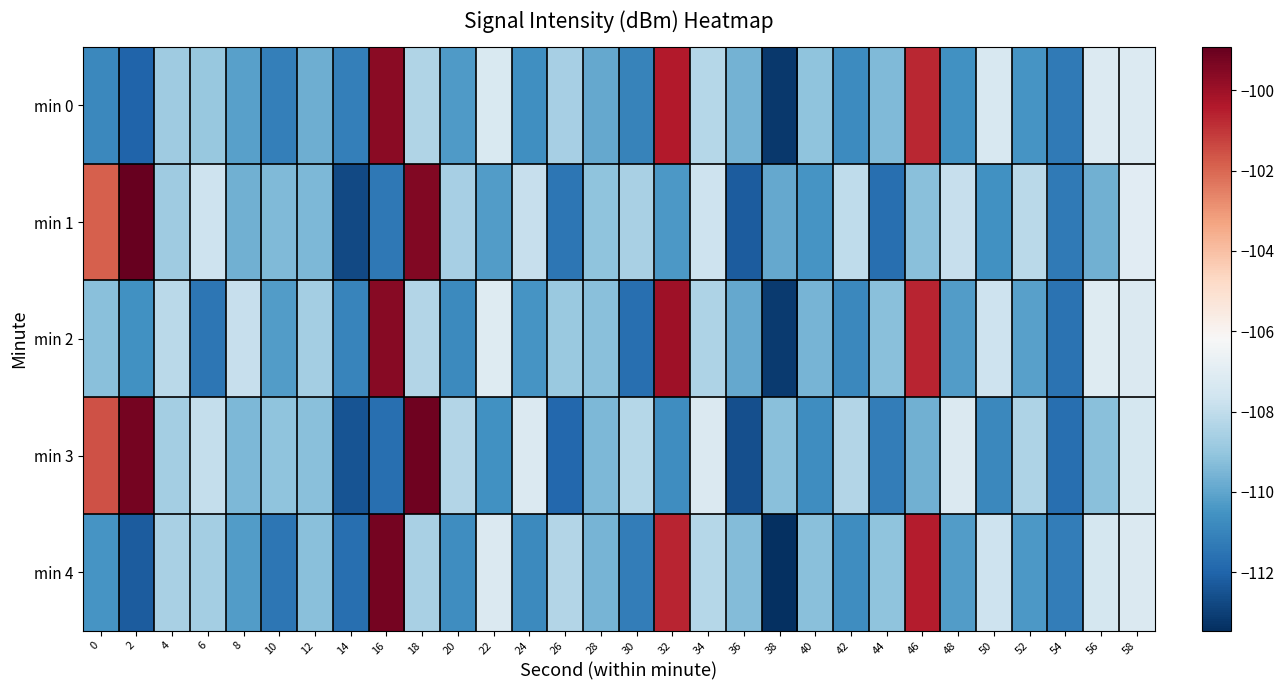

What is the smallest value displayed?

-113.5